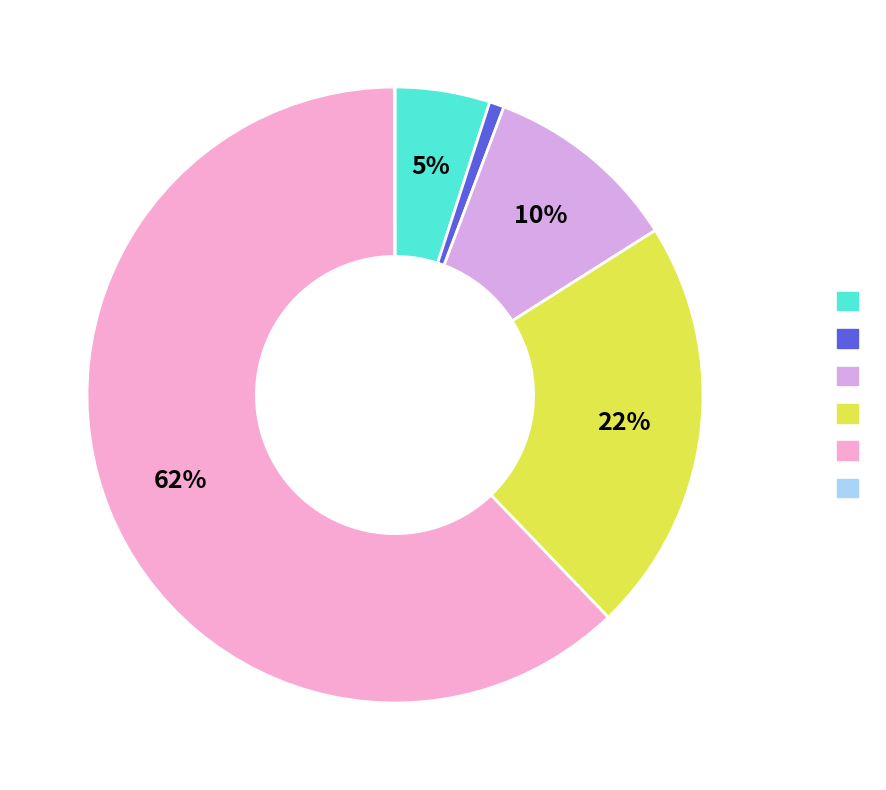

How many slices are in this pie chart?

6